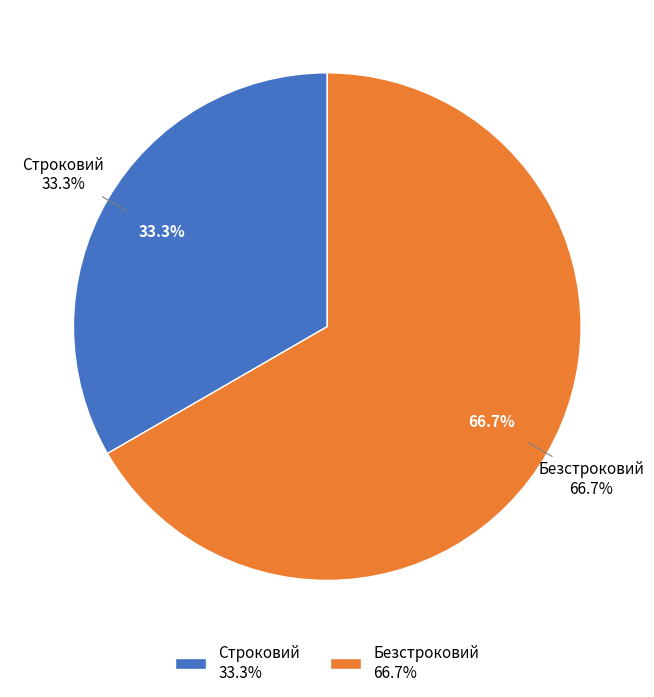

To the nearest percent, what percentage of the pie is Безстроковий?

67%